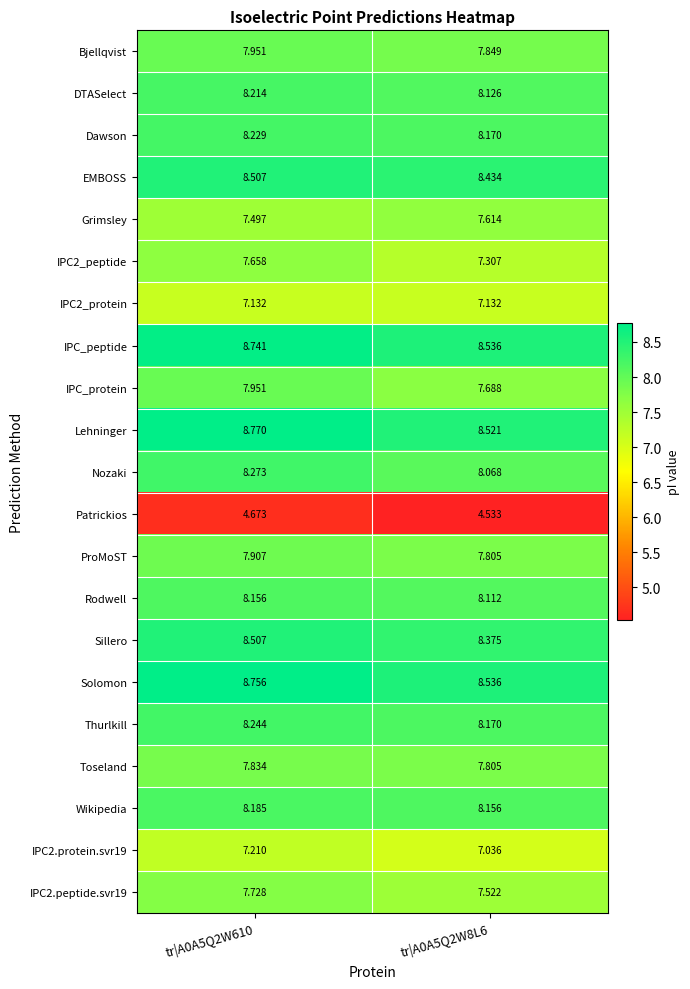

Is the value of Lehninger at tr|A0A5Q2W8L6 greater than the value of Solomon at tr|A0A5Q2W8L6?

No